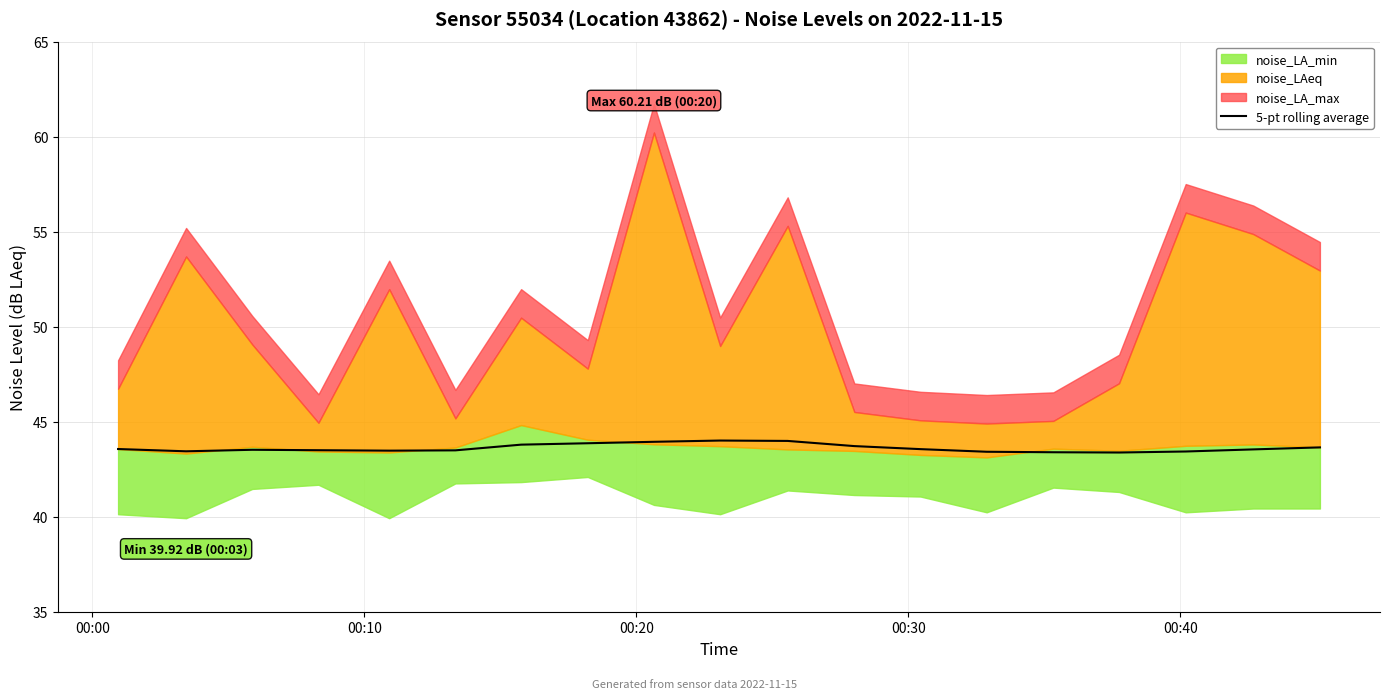

What is the maximum value for 5-pt rolling average?

44.0